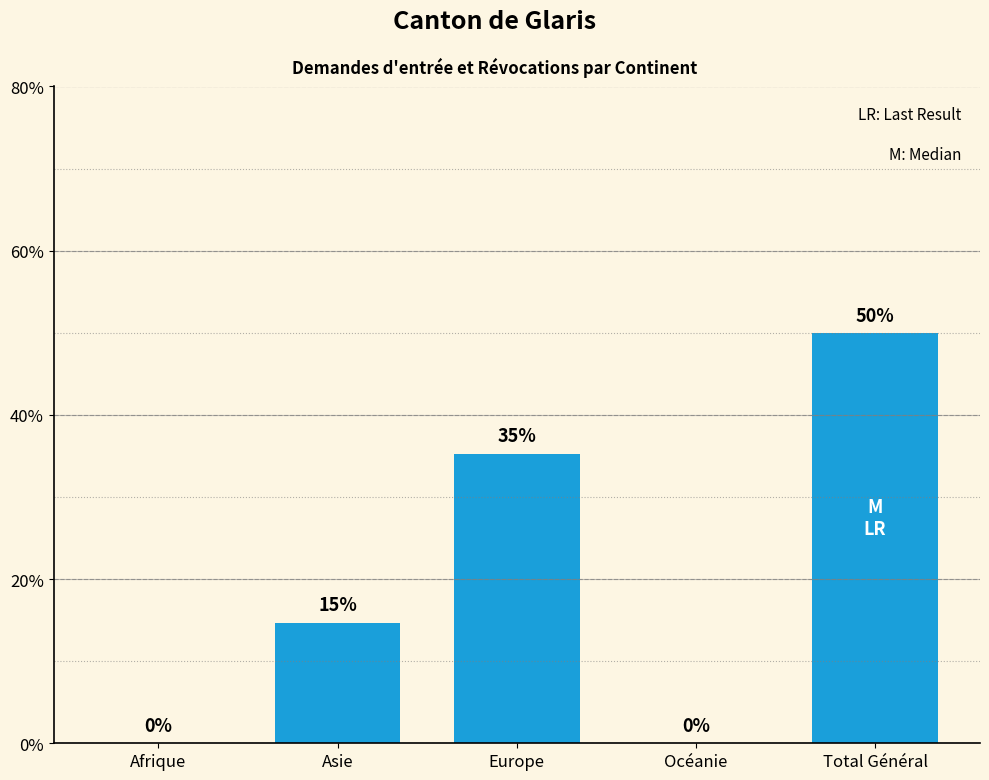

The chart shows a value of -17.7 at Océanie. True or false?

False